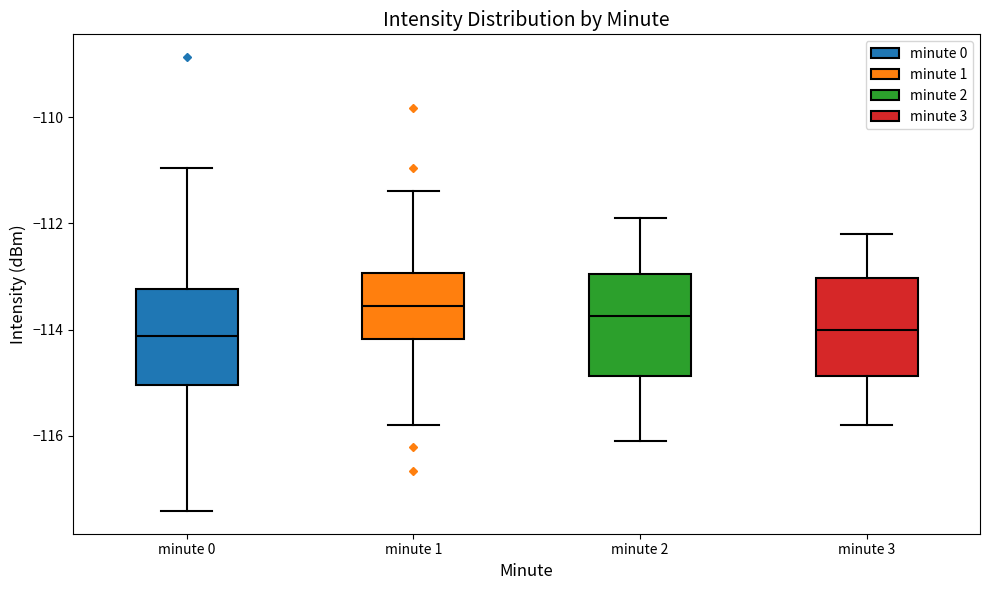

Reading left to right, read every box against the y-axis: the position of its median line, the range the box covers, and the ends of its whiskers. The values are not printed on the chart, so give them approximately, as read against the axis.

minute 0: median -114.2, box -115.0 to -113.2, whiskers -117.4 to -111.0
minute 1: median -113.6, box -114.2 to -113.0, whiskers -115.8 to -111.4
minute 2: median -113.8, box -114.8 to -113.0, whiskers -116.0 to -111.8
minute 3: median -114.0, box -114.8 to -113.0, whiskers -115.8 to -112.2